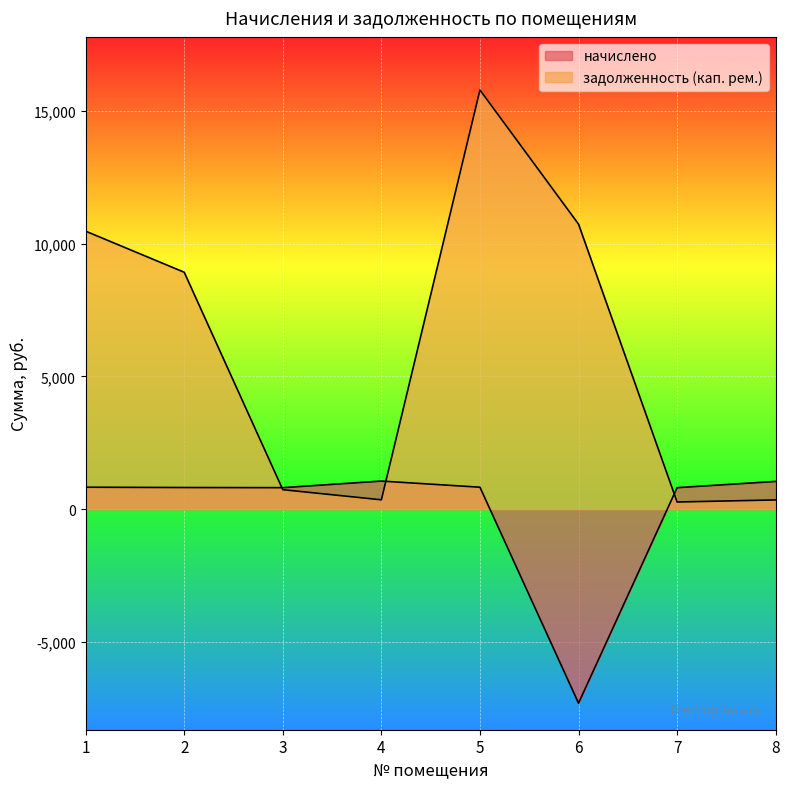

What are all the series names shown in the legend?

начислено, задолженность (кап. рем.)